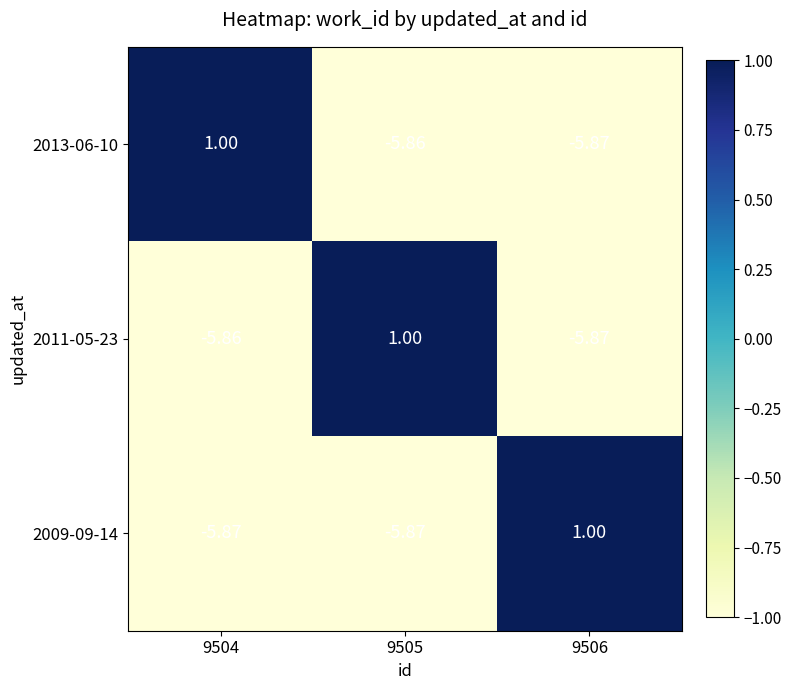

Is the value of 2013-06-10 at 9506 greater than the value of 2011-05-23 at 9504?

No